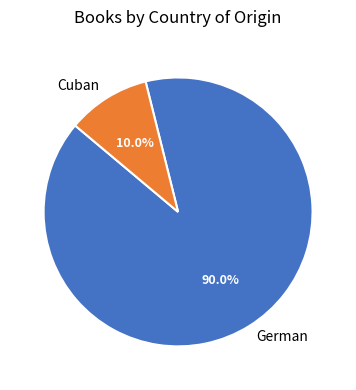

Which category has the smallest portion of the pie?

Cuban